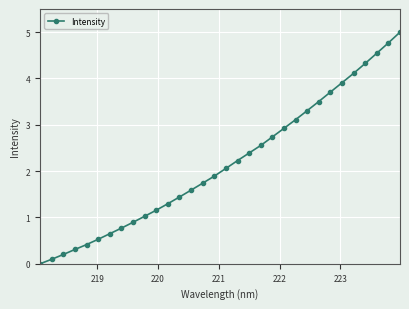

True or false: there are more than 2 points higher than both neighbors.

False